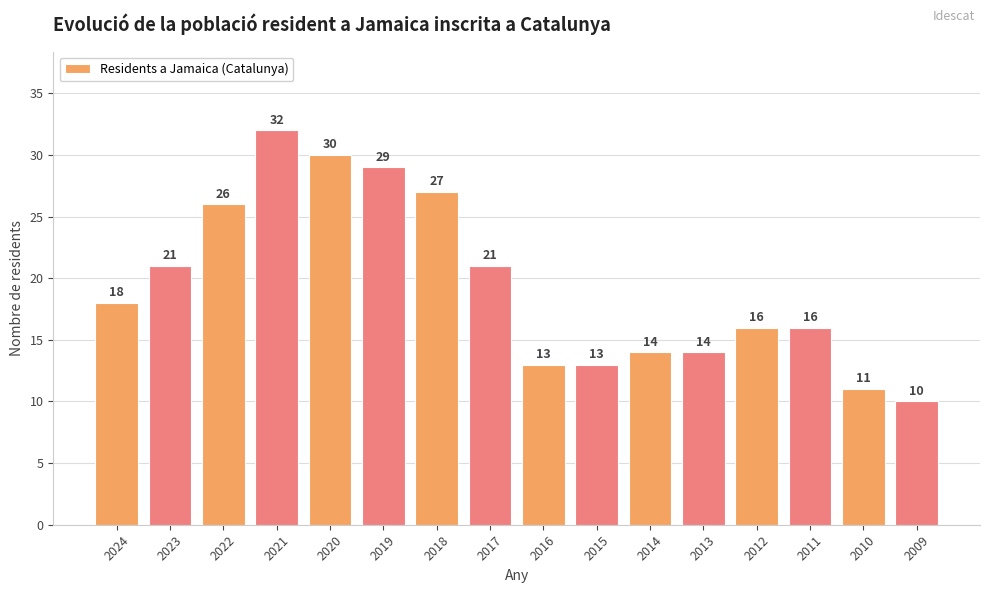

Which category has the lowest value across all series?

2009